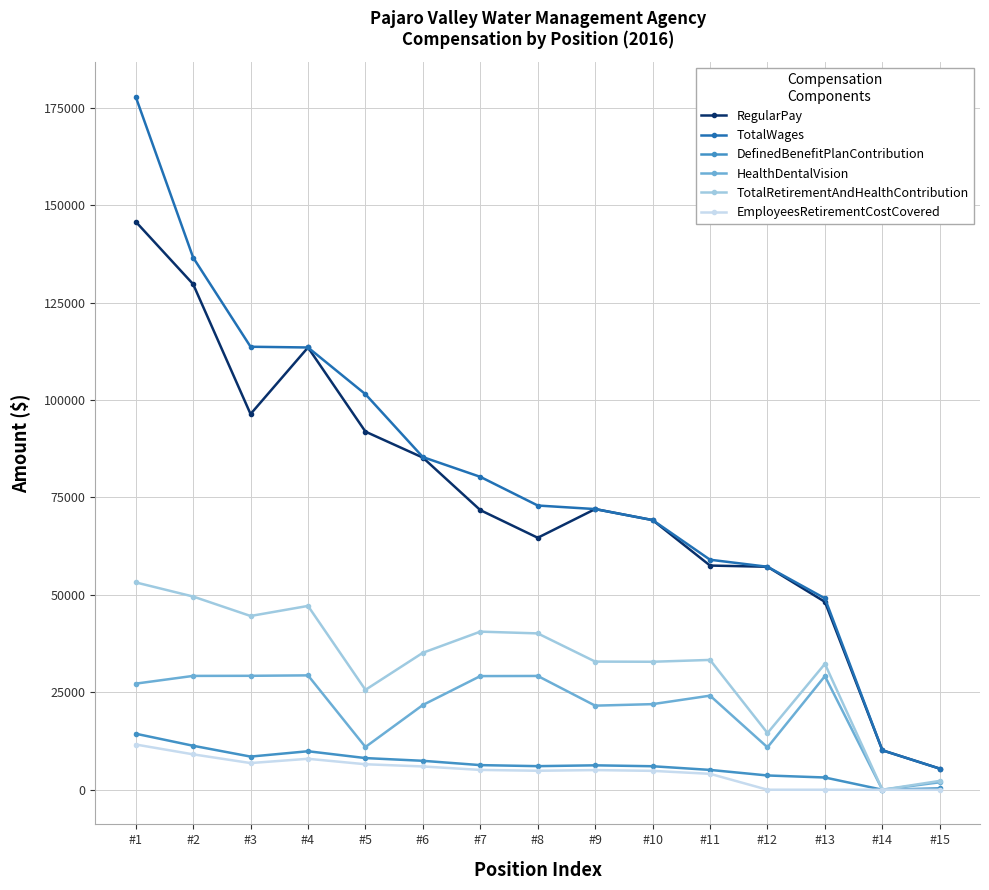

The value of DefinedBenefitPlanContribution at #2 is 11284. True or false?

True